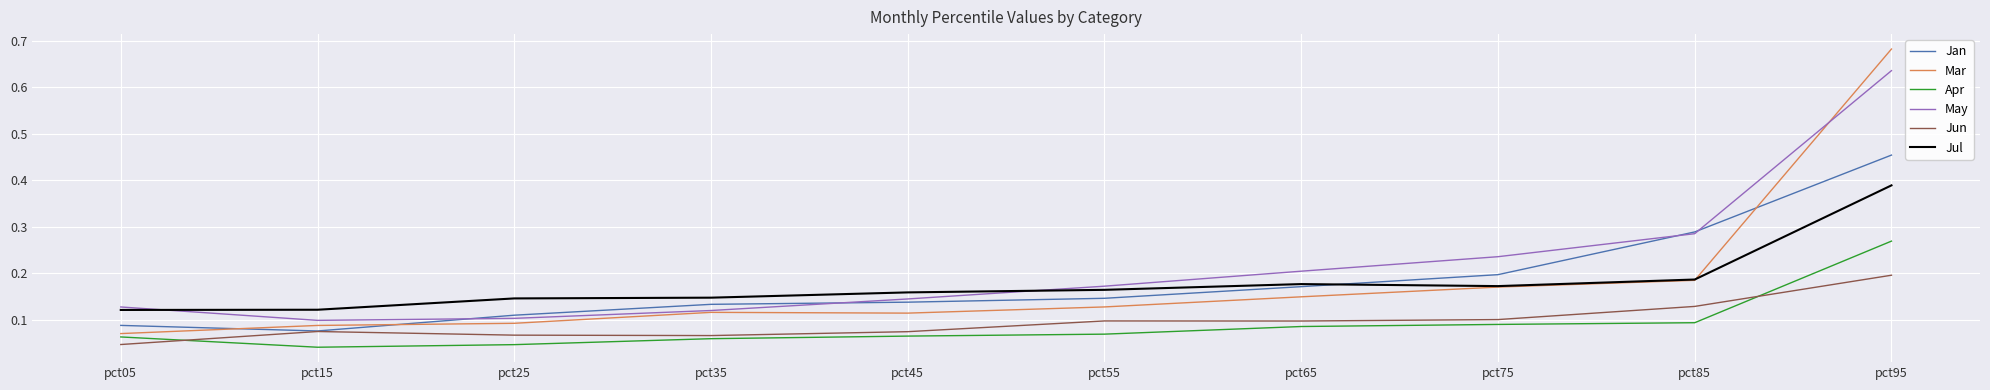

Is the value of Jun at pct95 greater than the value of Apr at pct05?

Yes